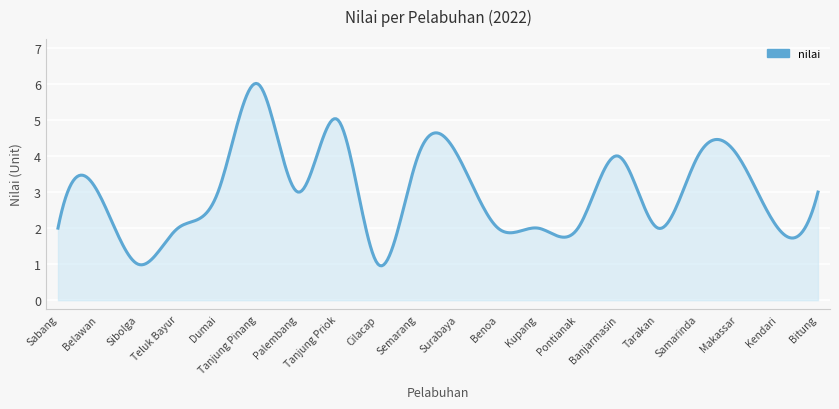

What is the maximum value shown in the chart?

6.0